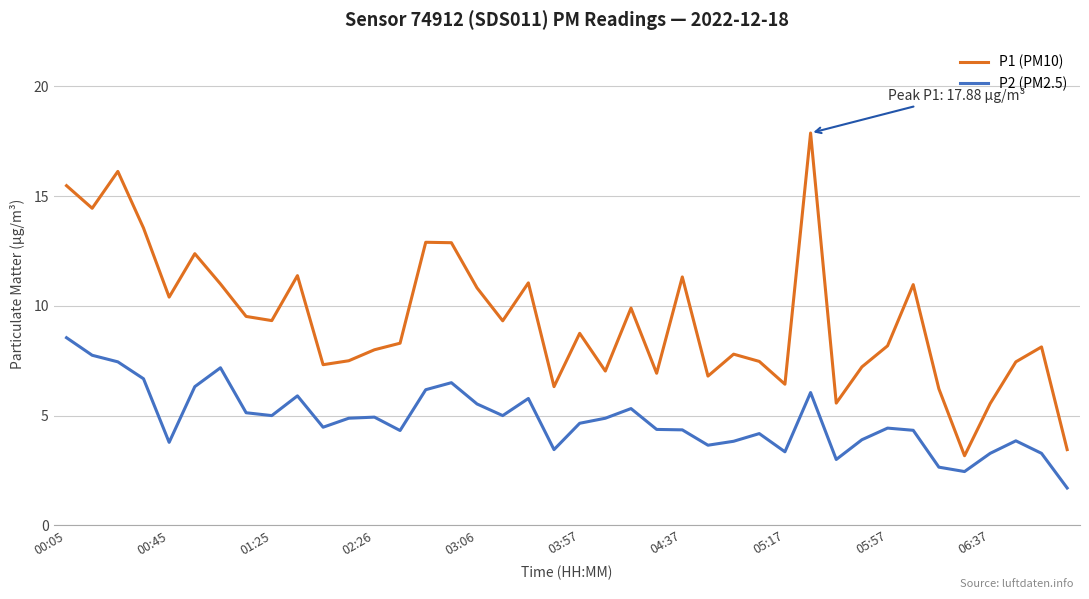

True or false: P1 (PM10) and P2 (PM2.5) cross at least once.

False